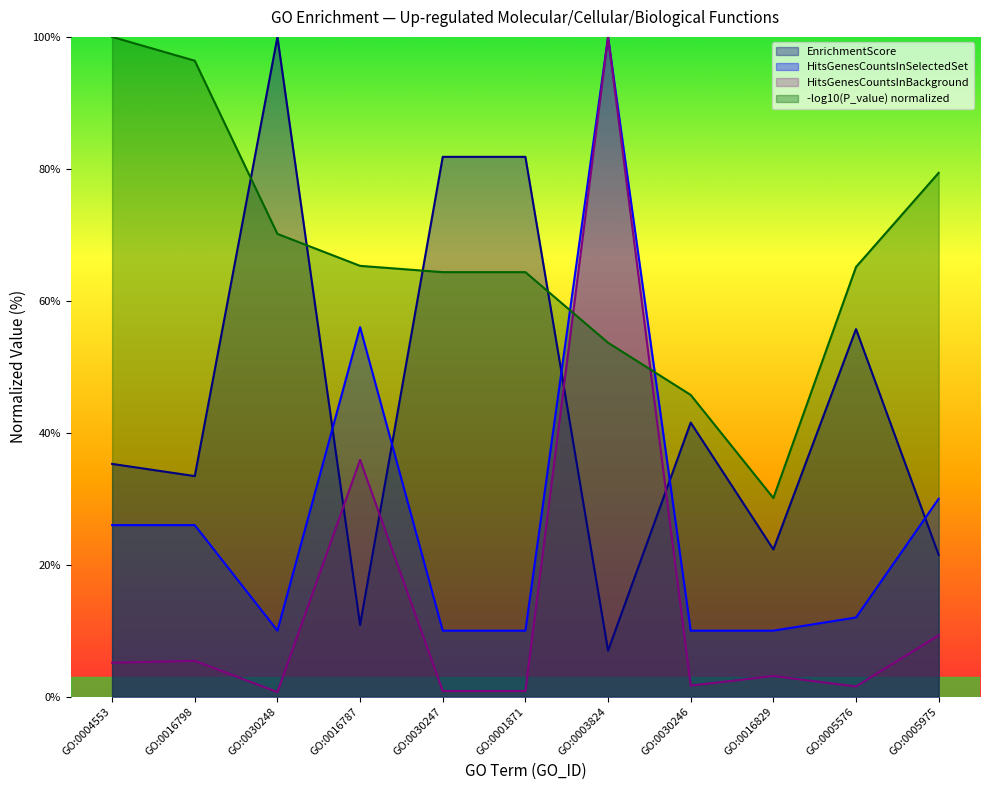

Which series has the largest total across all categories?

-log10(P_value) normalized